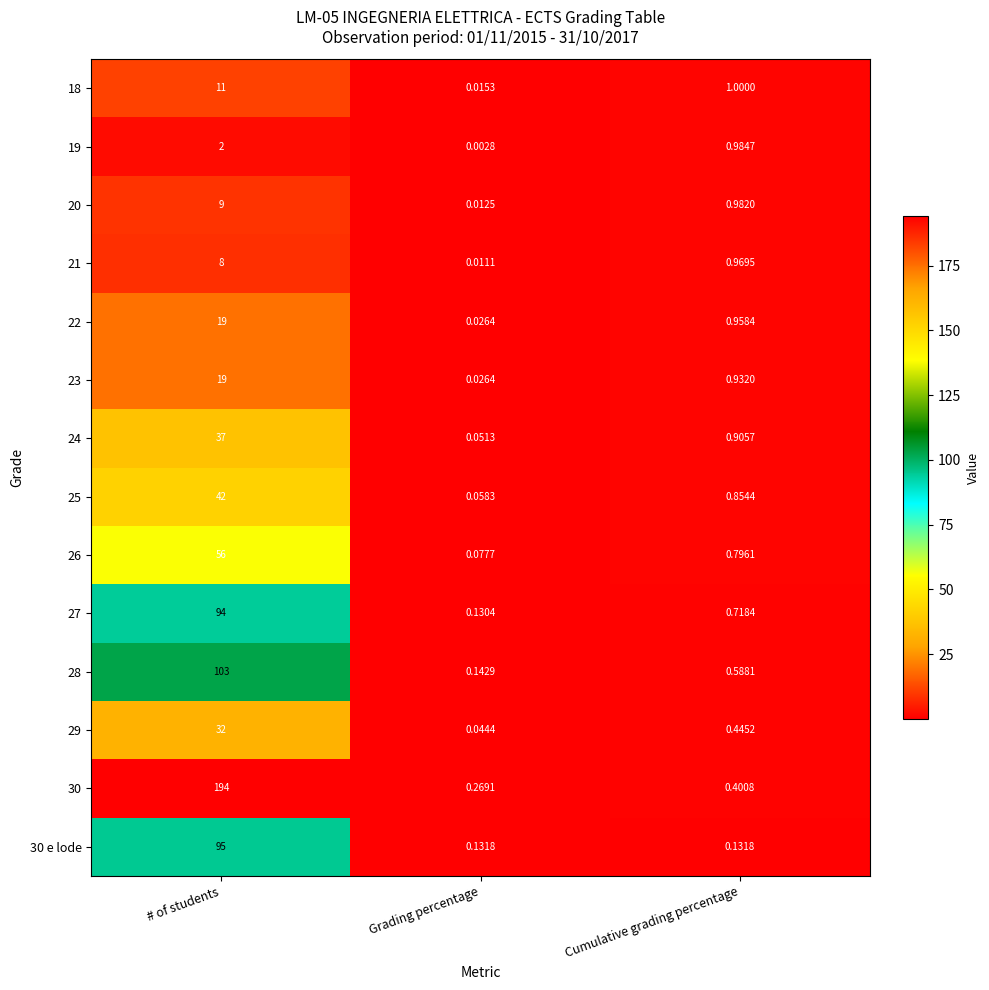

At which category is the sum across all series the highest?

# of students